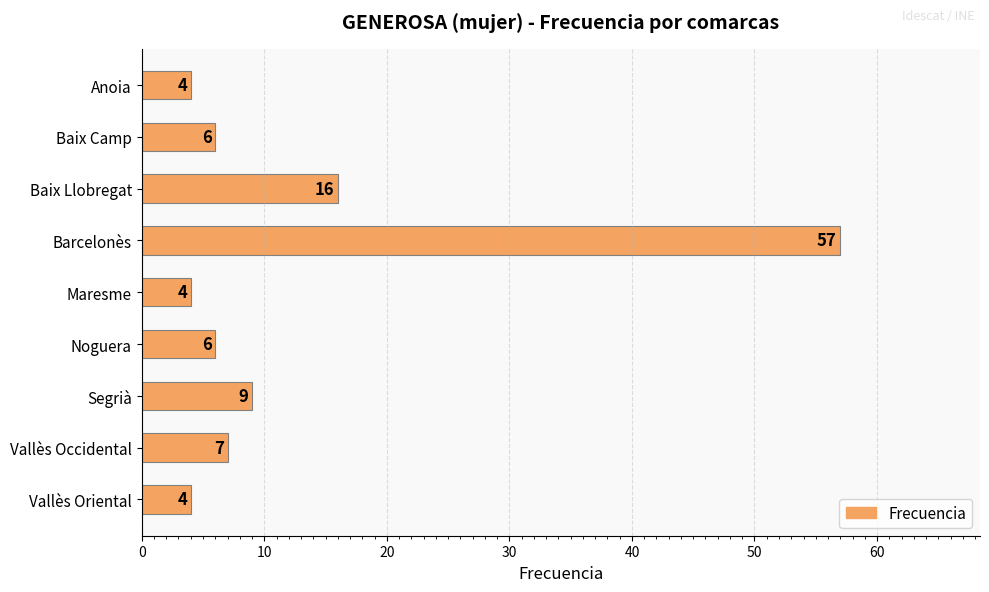

At which label is the value closest to 30?

Baix Llobregat